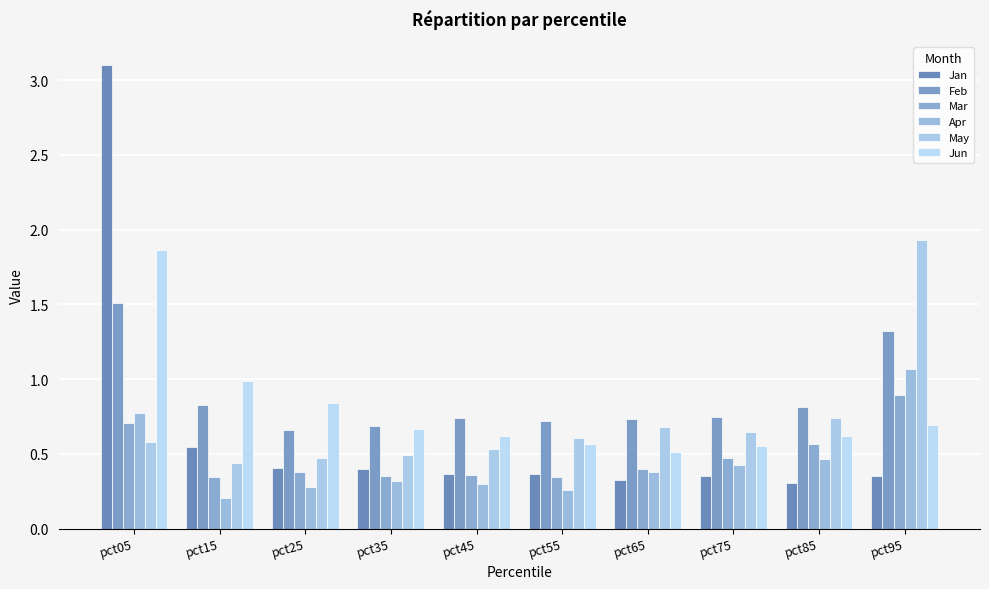

How many data points does each series have?

10